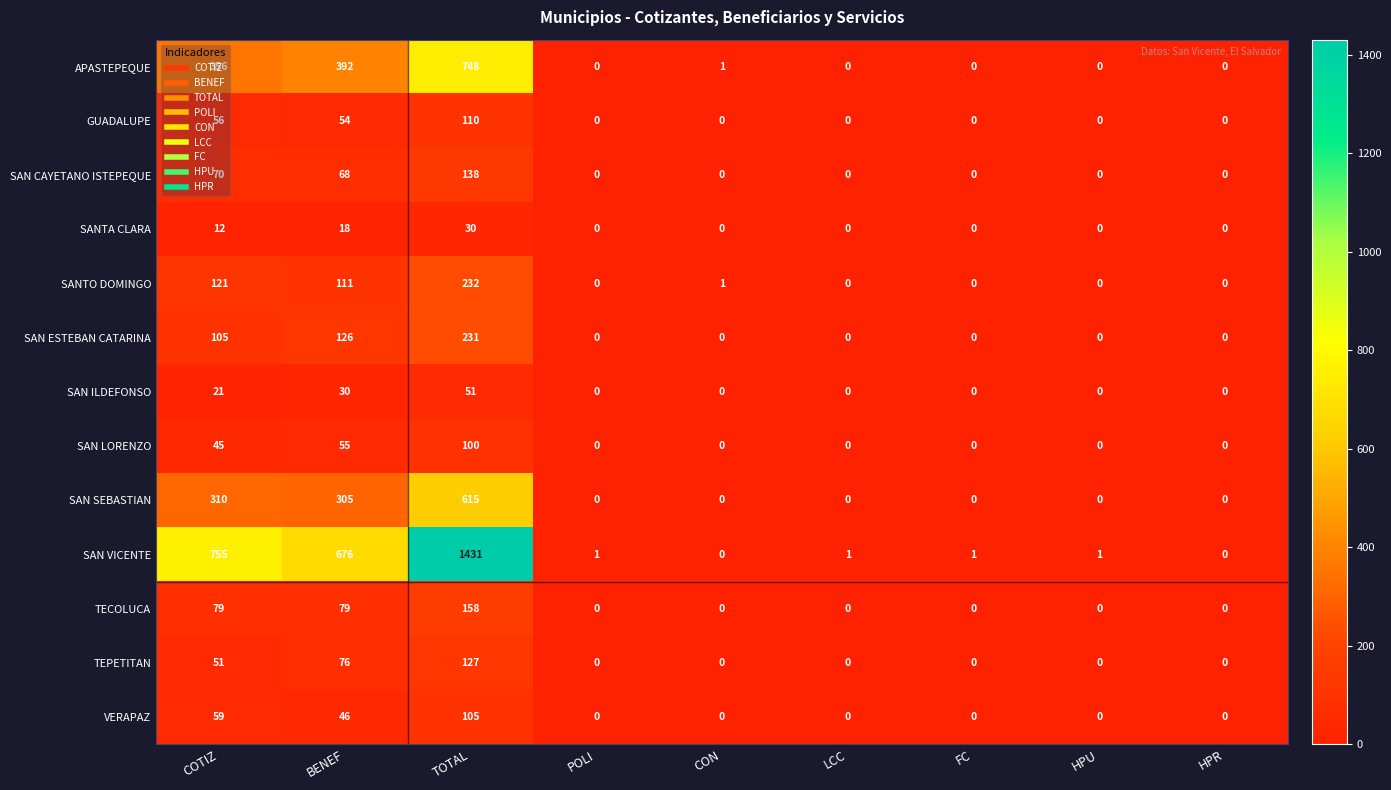

Which series has the largest total across all categories?

SAN VICENTE